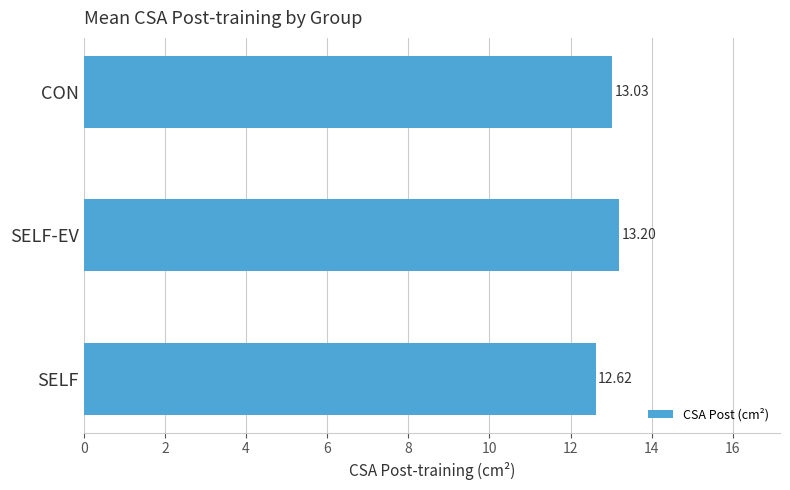

What is the average value?

13.0